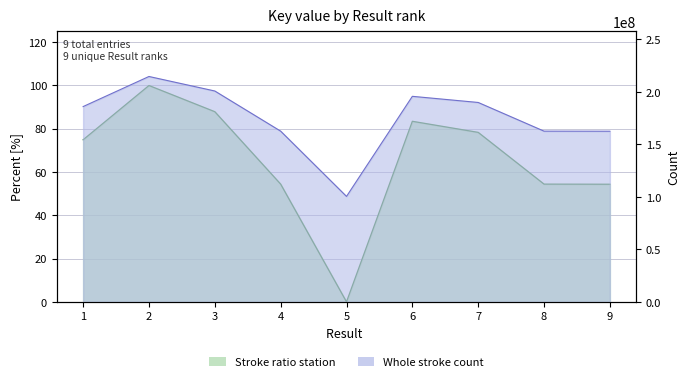

Which has a higher value, 4 or 6?

6